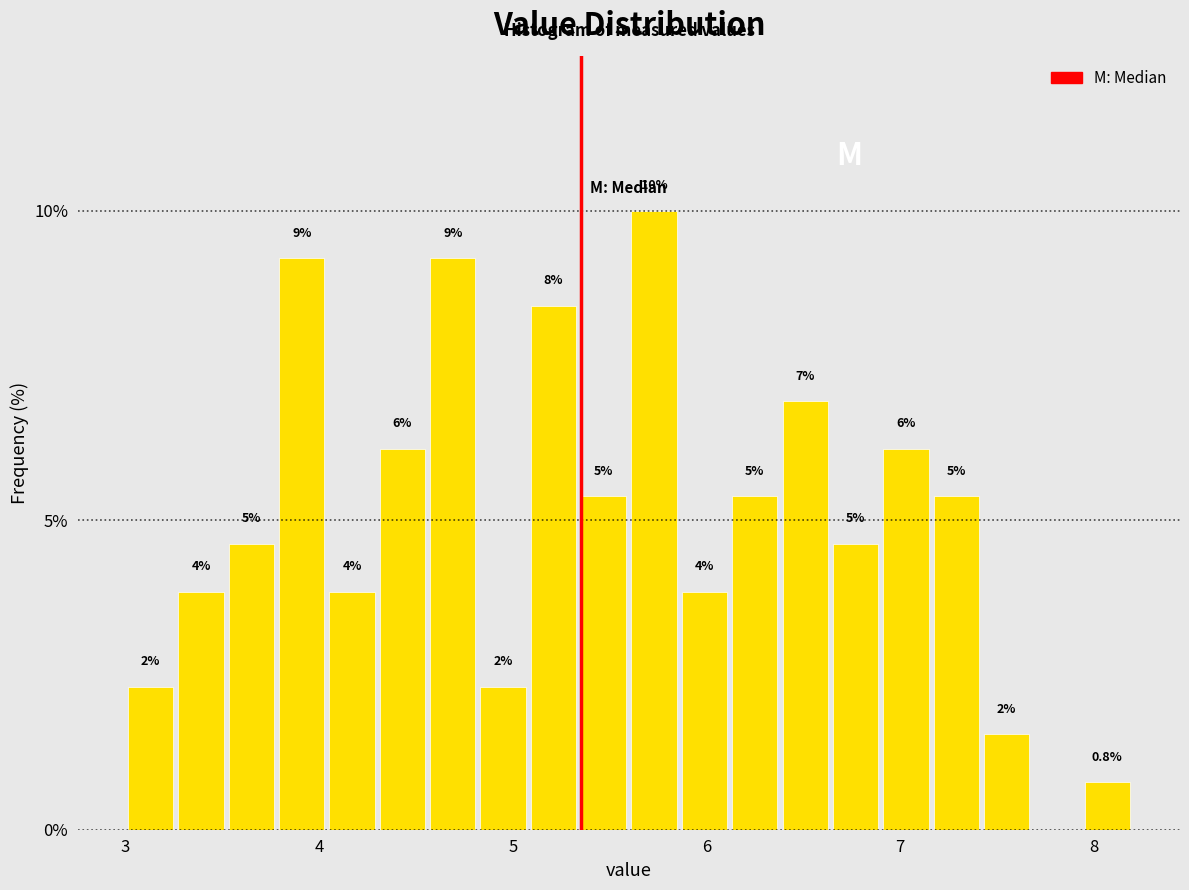

Read against the x-axis, roughly where is the centre of the tallest bar?

5.7